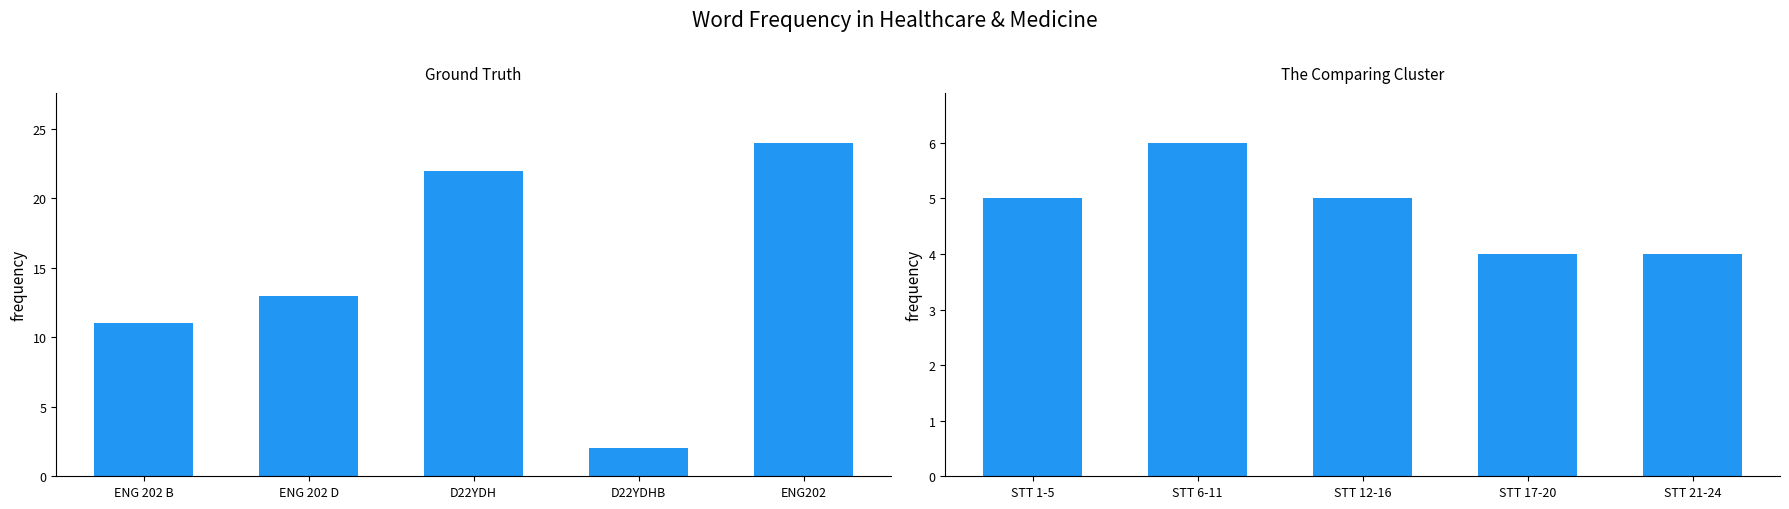

What is the sum of all The Comparing Cluster values?

24